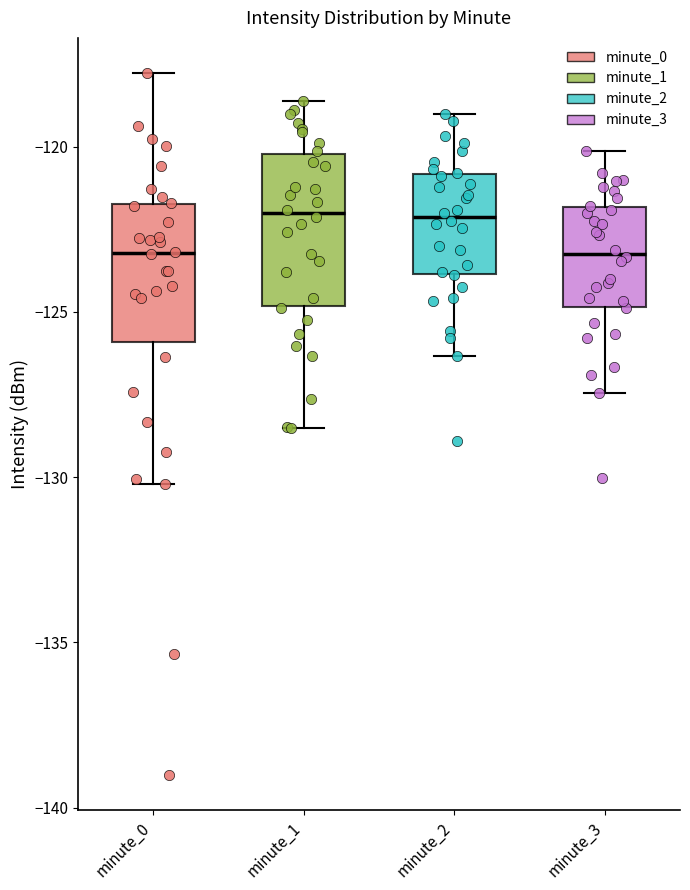

Reading left to right, transcribe this box plot: for each box, give where its median line is, the range the box spans, and where its two whiskers end, as read against the y-axis. The values are not printed on the chart, so give them approximately, as read against the axis.

minute_0: median -123.0, box -126.0 to -121.5, whiskers -130.0 to -118.0
minute_1: median -122.0, box -125.0 to -120.0, whiskers -128.5 to -118.5
minute_2: median -122.0, box -124.0 to -121.0, whiskers -126.5 to -119.0
minute_3: median -123.0, box -125.0 to -122.0, whiskers -127.5 to -120.0